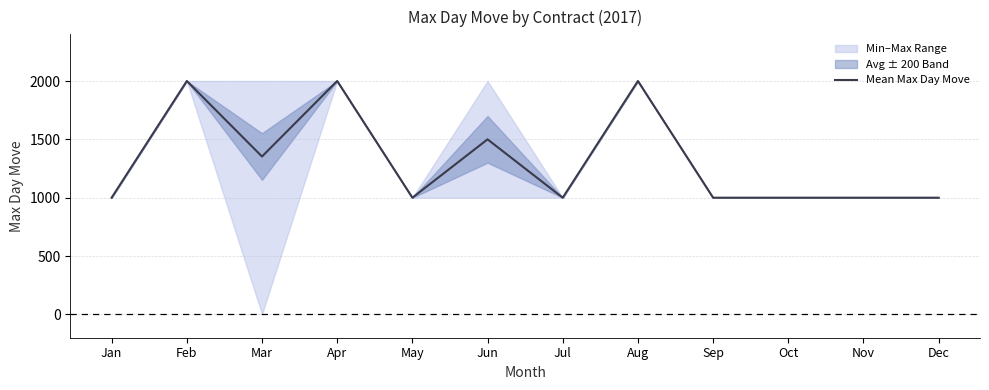

Rank the categories by value from lowest to highest.

Jan, May, Jul, Sep, Oct, Nov, Dec, Mar, Jun, Feb, Apr, Aug